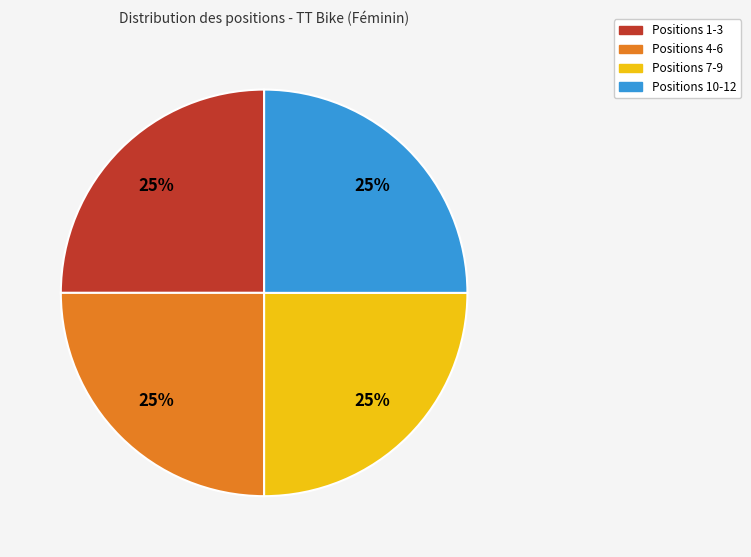

To the nearest percent, what portion does Positions 7-9 represent?

25%